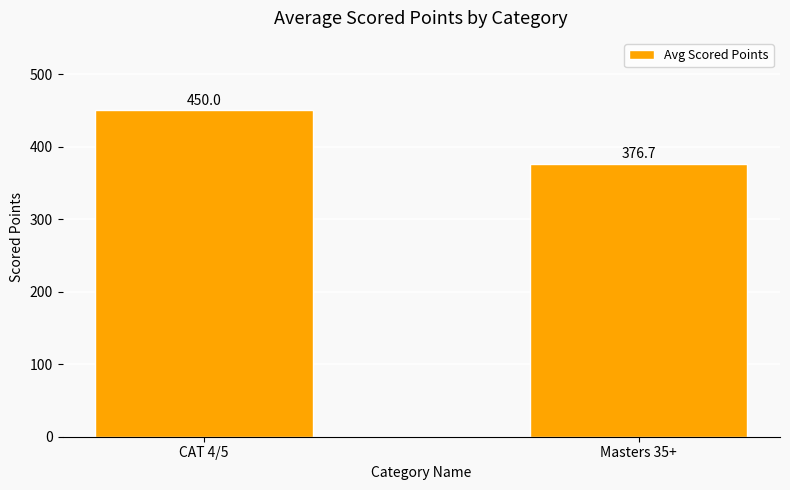

What is the difference between the values at CAT 4/5 and Masters 35+?

73.3